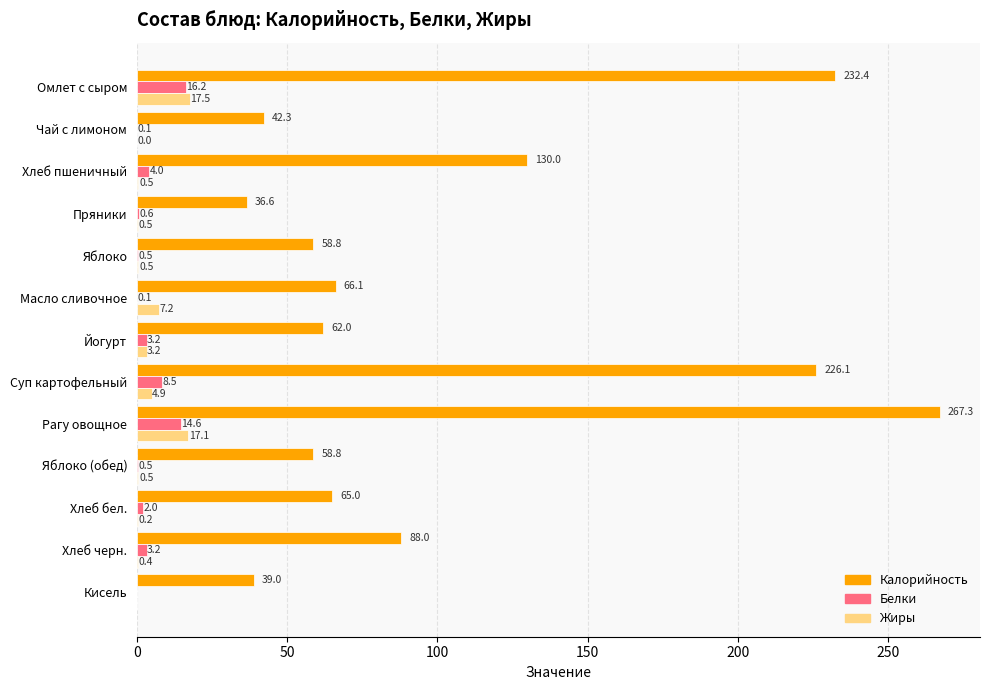

At which label is Жиры closest to 8?

Масло сливочное